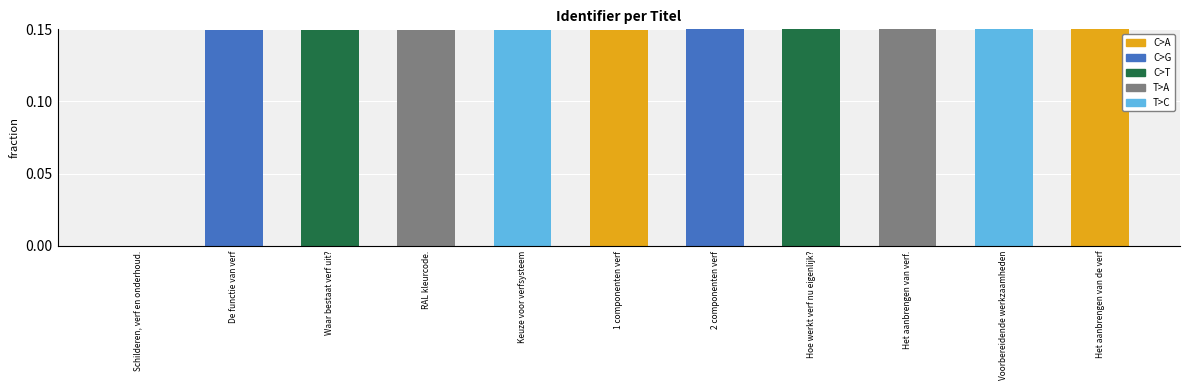

Between 1 componenten verf and Schilderen, verf en onderhoud., which is larger?

1 componenten verf